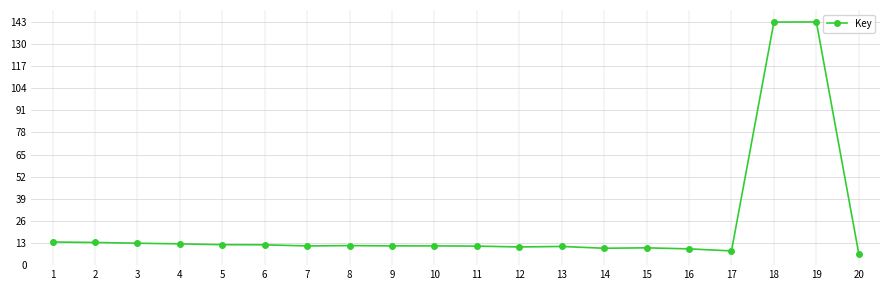

What is the change in value from 6 to 19?

+131.0